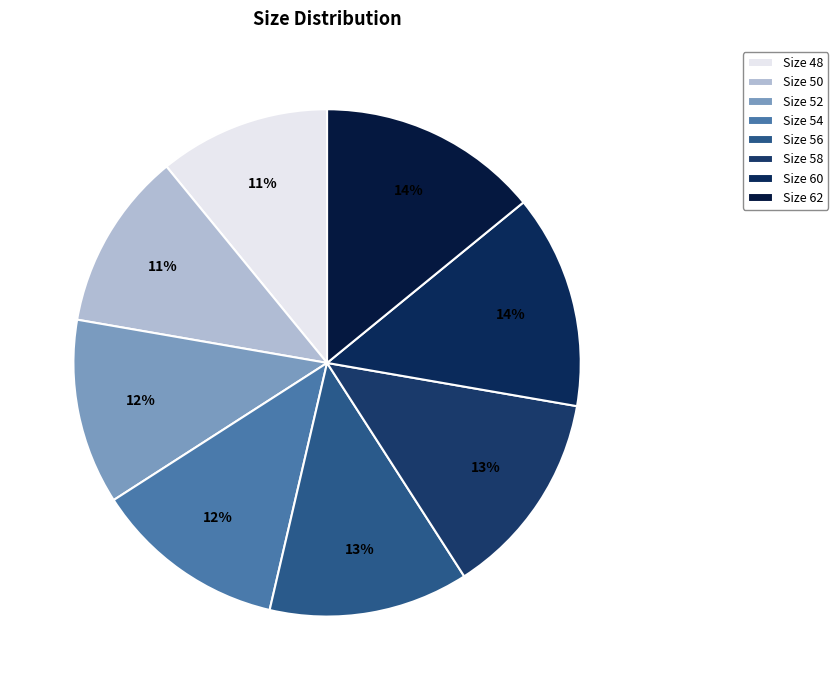

How many slices are in this pie chart?

8